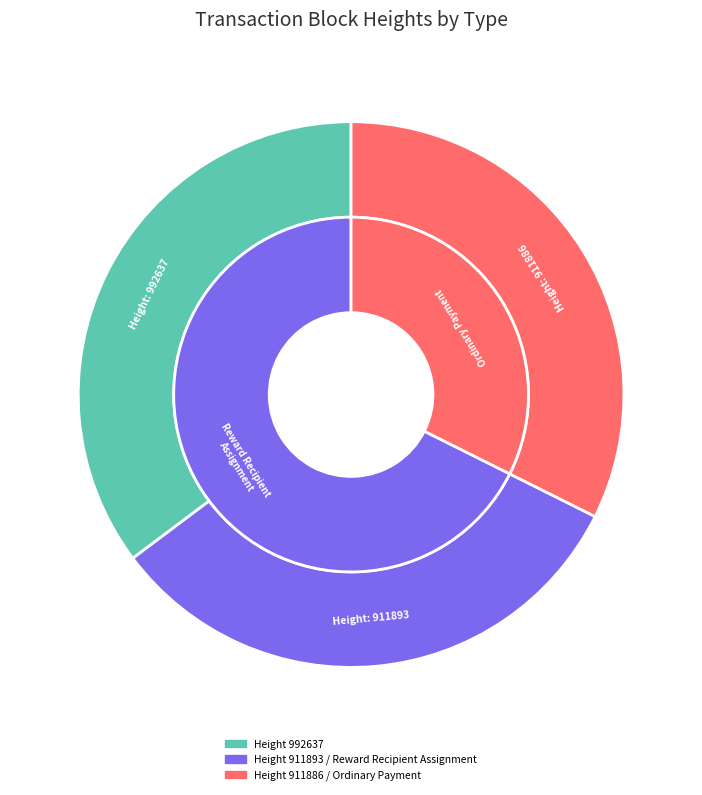

Count the number of slices in the pie.

3